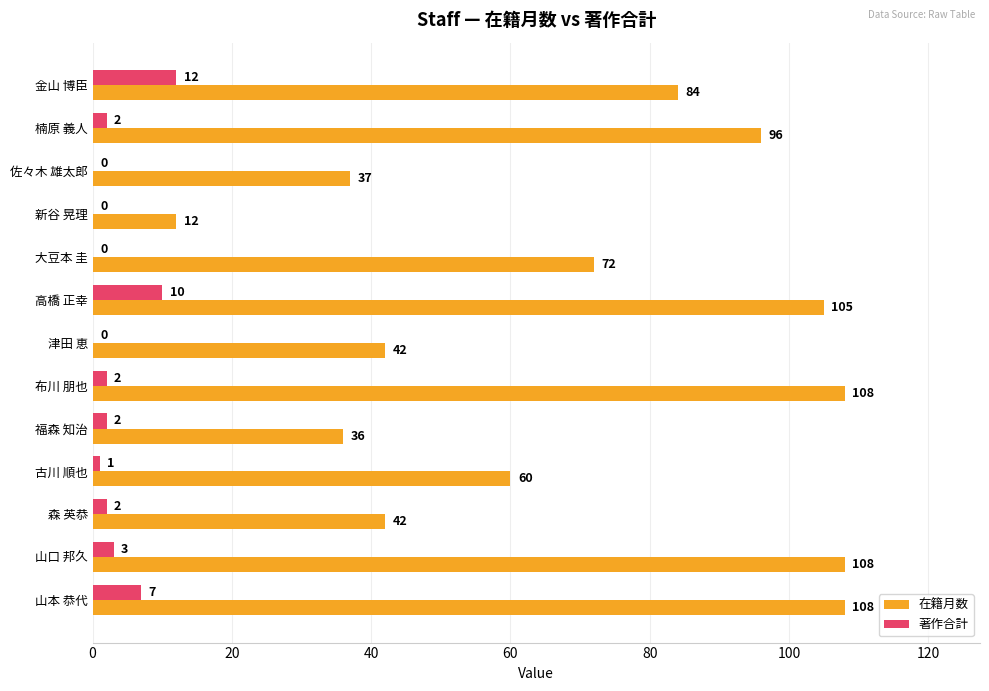

Which category has the highest value in the 著作合計 series?

金山 博臣